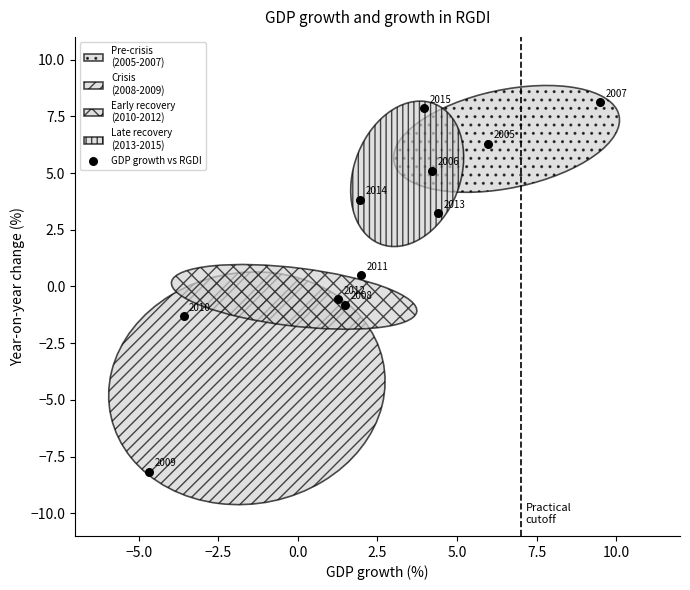

What Y value in the scatter plot is closest to 0?

0.5